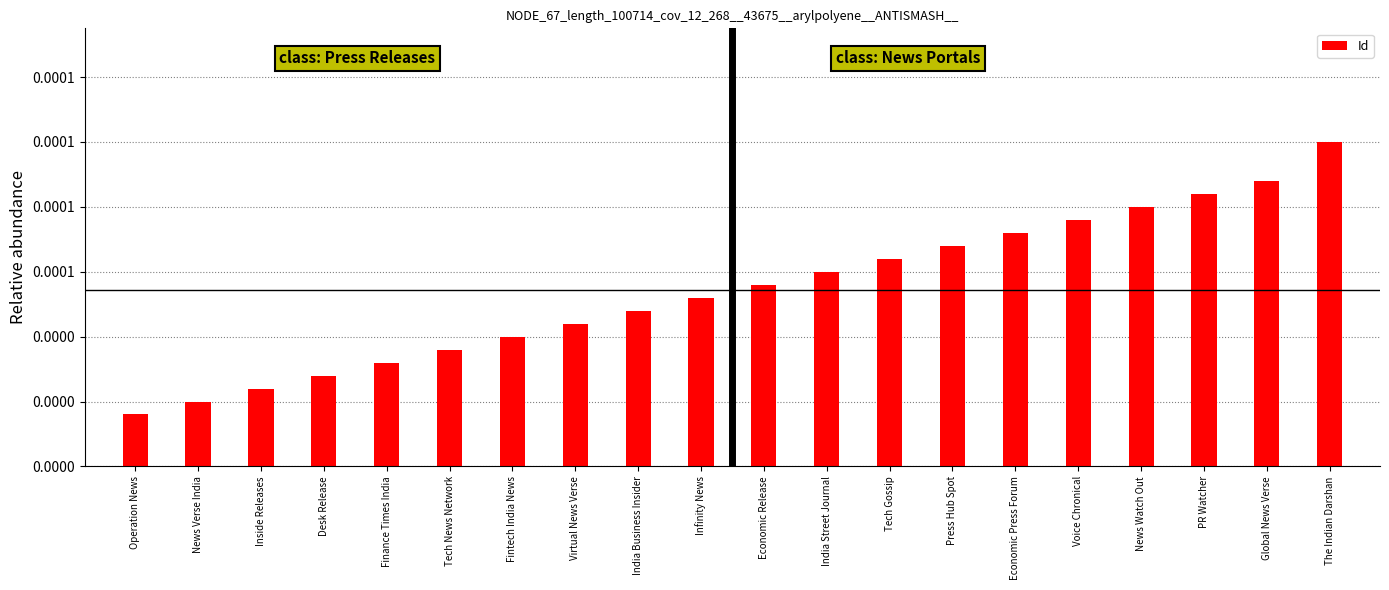

What position from the right is Press Hub Spot?

7